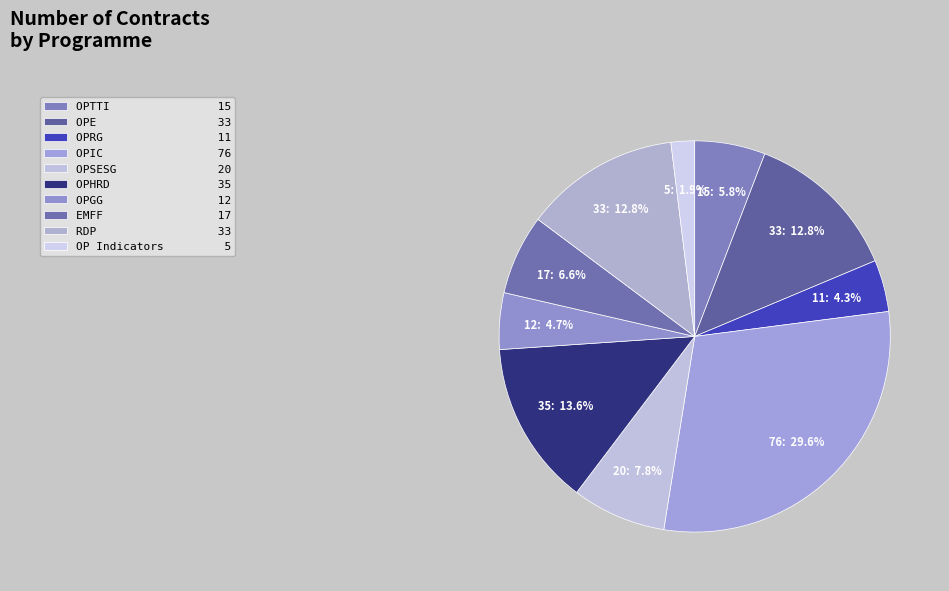

To the nearest percent, what is the difference between the OPIC and OPHRD slice percentages?

16%